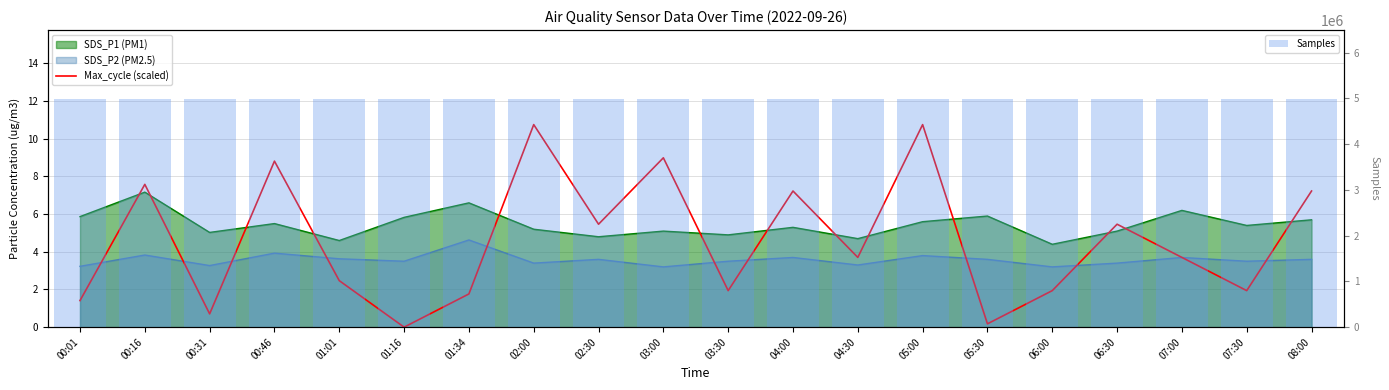

What is the sum of all Max_cycle (scaled) values?

92.0